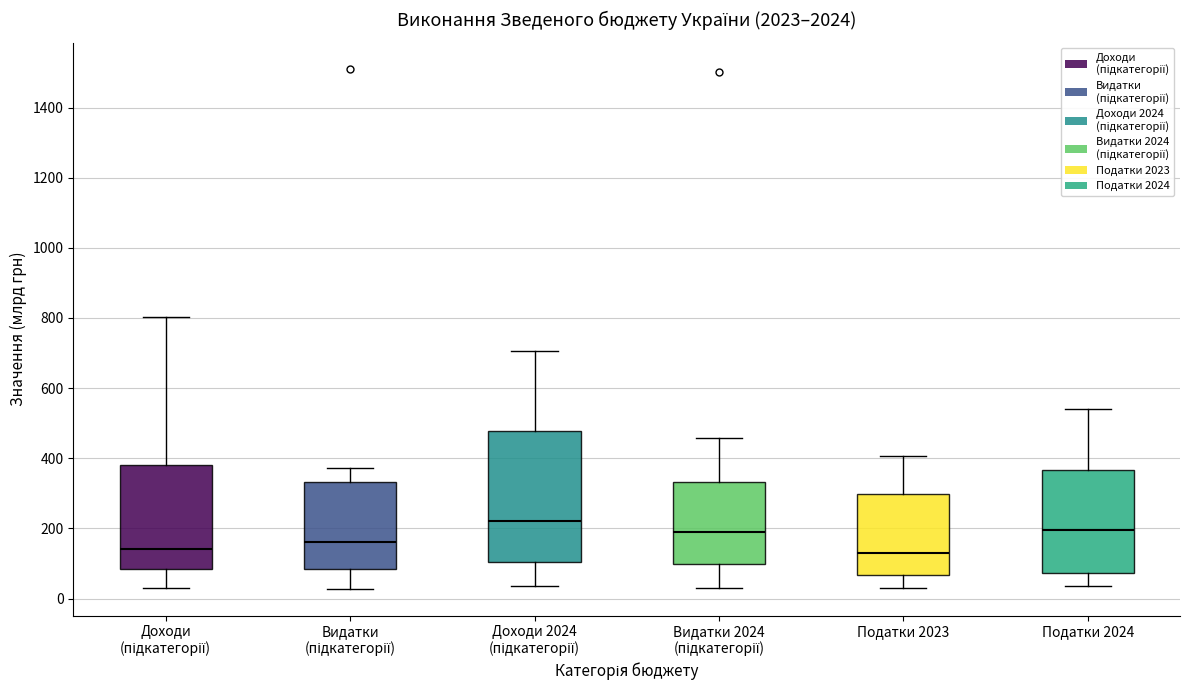

Where does the median line of the box for Видатки 2024 (підкатегорії) sit on the y-axis? The values are not printed on the chart, so give them approximately, as read against the axis.

180